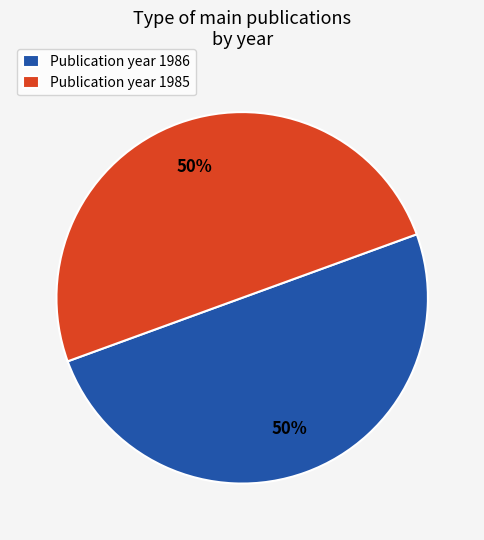

Approximately how many times larger is the value at Publication year 1986 compared to Publication year 1985?

1.0